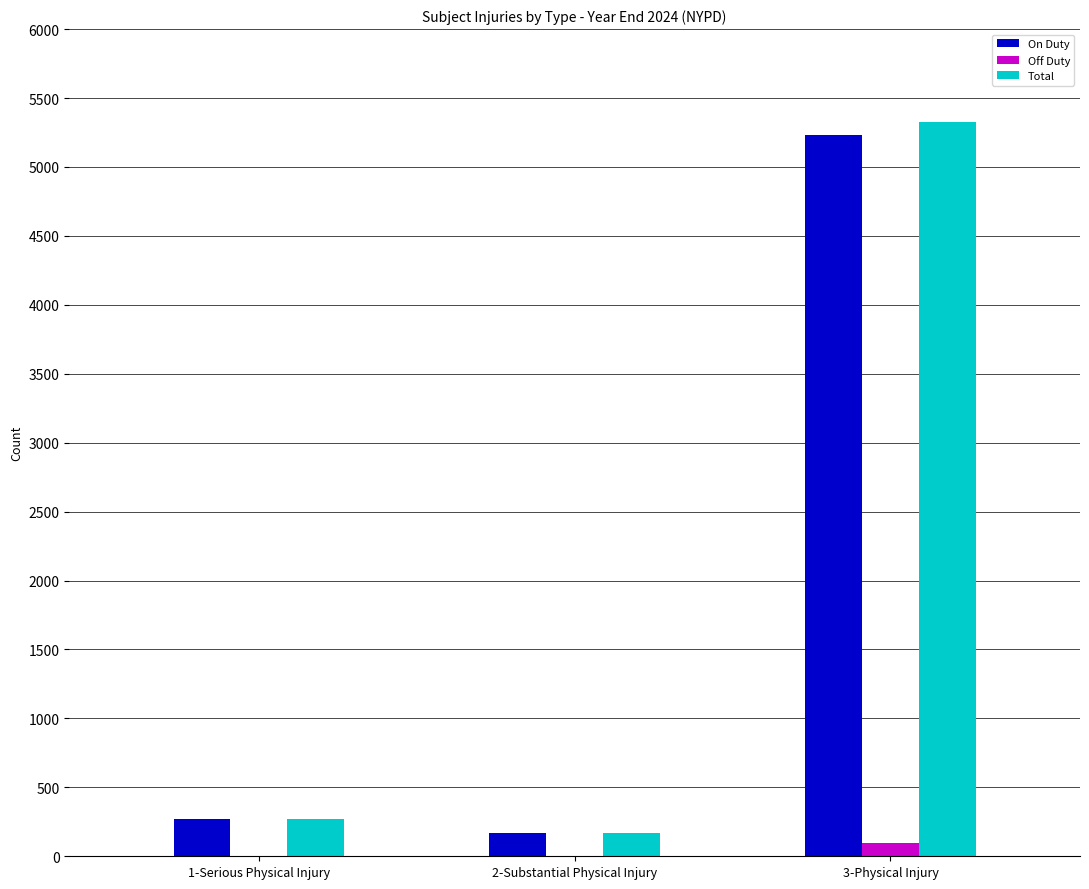

What is the highest value of the On Duty series?

5231